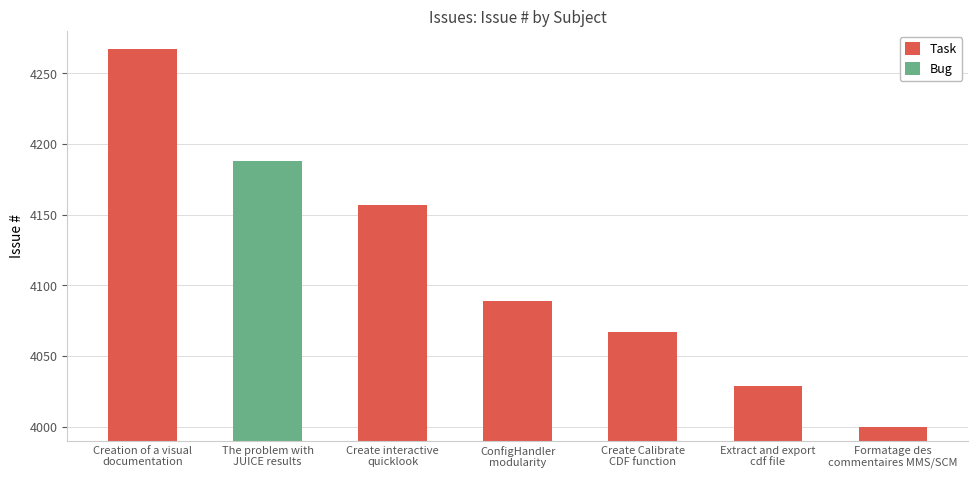

Reading left to right, list all the values displayed in this chart.

Creation of a visual
documentation=4267	The problem with
JUICE results=4188	Create interactive
quicklook=4157	ConfigHandler
modularity=4089	Create Calibrate
CDF function=4067	Extract and export
cdf file=4029	Formatage des
commentaires MMS/SCM=4000